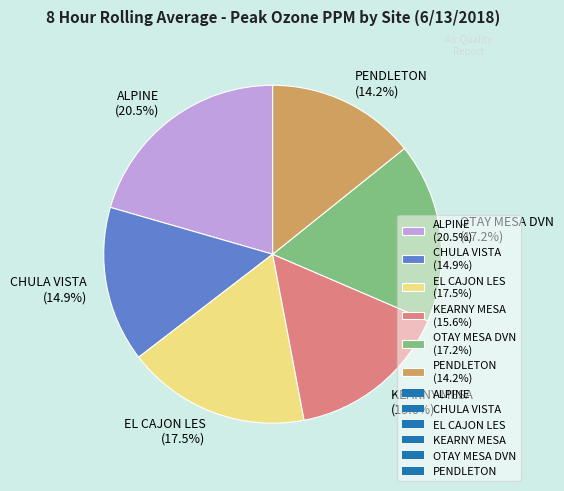

Combined, do KEARNY MESA and PENDLETON account for over 50%?

No